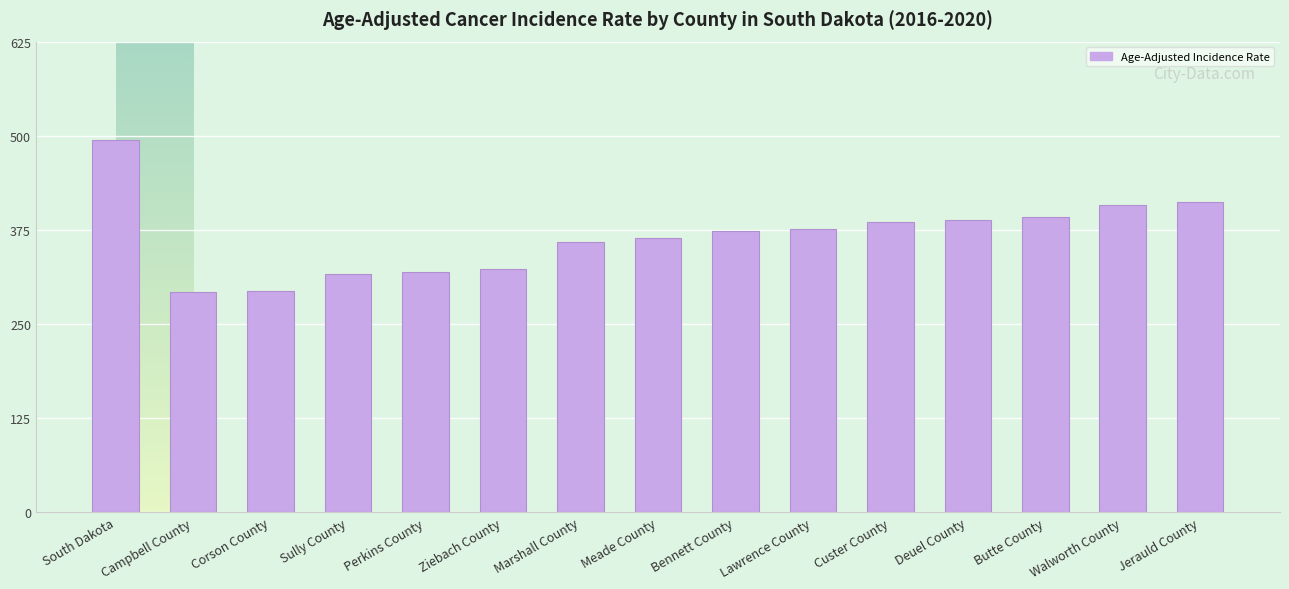

What is the average value?

366.8